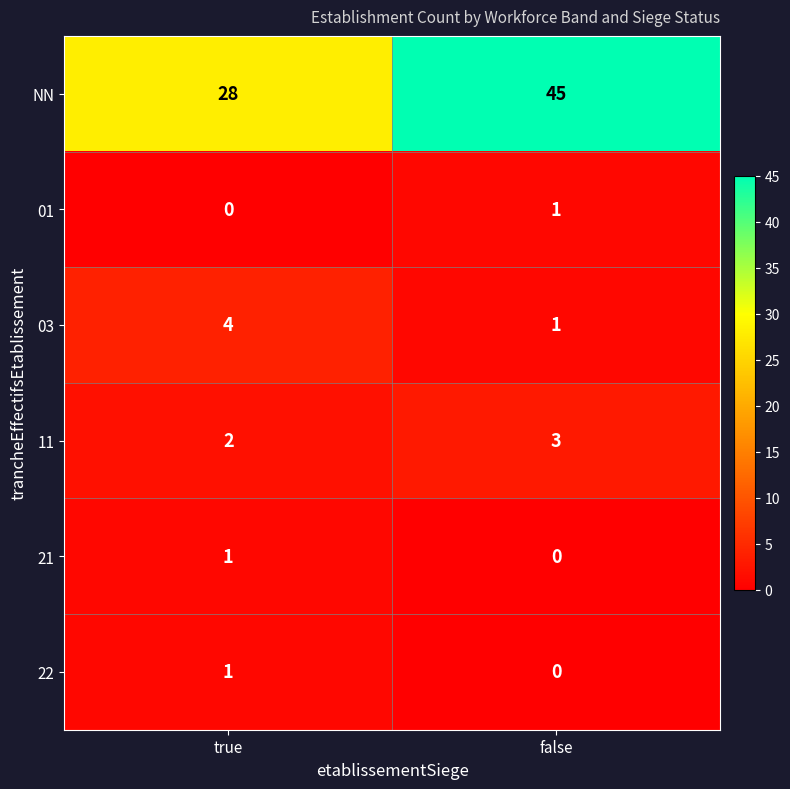

At how many categories does at least one series exceed 0?

2